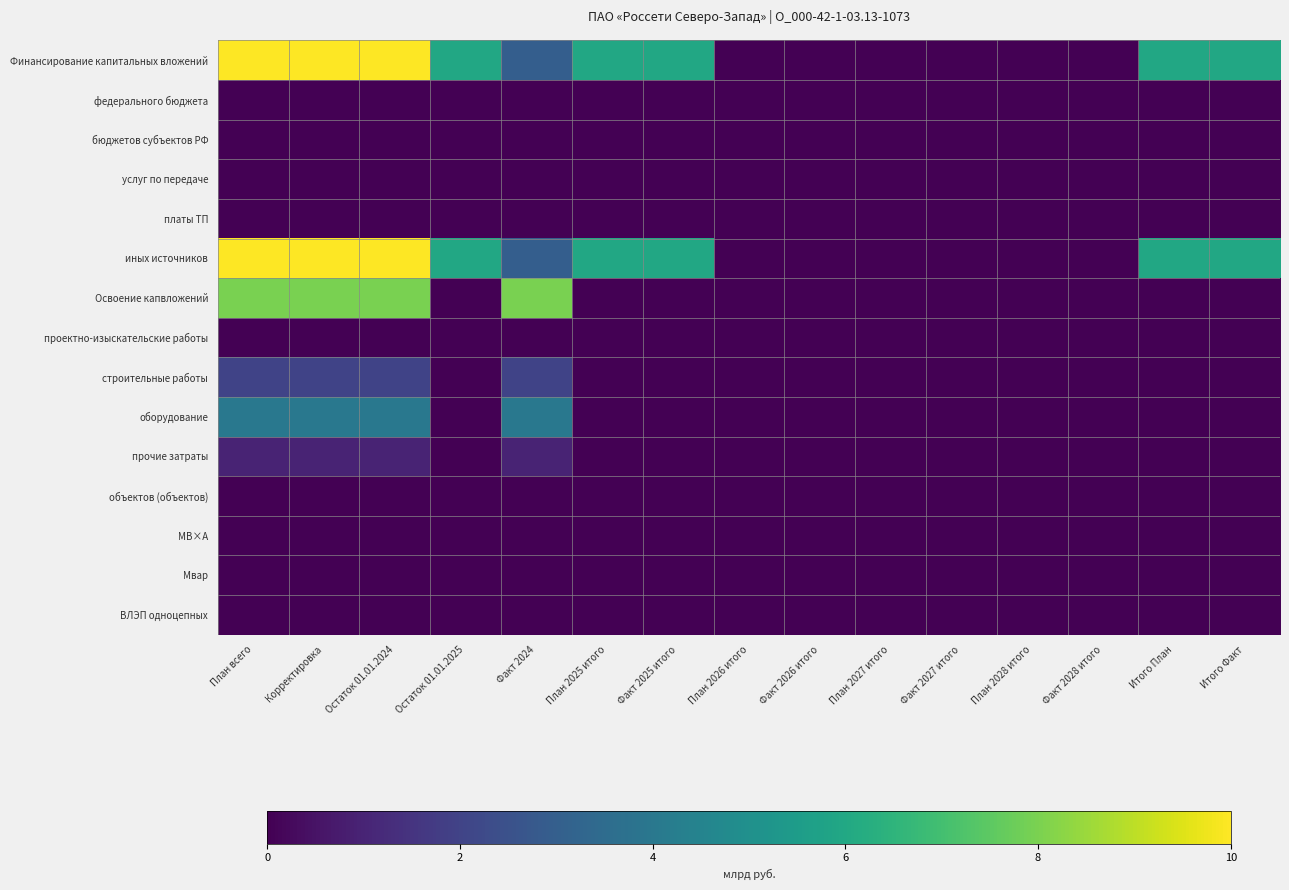

Reading right to left, what are all the values shown in this chart?

Финансирование капитальных вложений: Итого Факт=6	Итого План=6	Факт 2028 итого=0	План 2028 итого=0	Факт 2027 итого=0	План 2027 итого=0	Факт 2026 итого=0	План 2026 итого=0	Факт 2025 итого=6	План 2025 итого=6	Факт 2024=3	Остаток 01.01.2025=6	Остаток 01.01.2024=10	Корректировка=10	План всего=10
федерального бюджета: Итого Факт=0	Итого План=0	Факт 2028 итого=0	План 2028 итого=0	Факт 2027 итого=0	План 2027 итого=0	Факт 2026 итого=0	План 2026 итого=0	Факт 2025 итого=0	План 2025 итого=0	Факт 2024=0	Остаток 01.01.2025=0	Остаток 01.01.2024=0	Корректировка=0	План всего=0
бюджетов субъектов РФ: Итого Факт=0	Итого План=0	Факт 2028 итого=0	План 2028 итого=0	Факт 2027 итого=0	План 2027 итого=0	Факт 2026 итого=0	План 2026 итого=0	Факт 2025 итого=0	План 2025 итого=0	Факт 2024=0	Остаток 01.01.2025=0	Остаток 01.01.2024=0	Корректировка=0	План всего=0
услуг по передаче: Итого Факт=0	Итого План=0	Факт 2028 итого=0	План 2028 итого=0	Факт 2027 итого=0	План 2027 итого=0	Факт 2026 итого=0	План 2026 итого=0	Факт 2025 итого=0	План 2025 итого=0	Факт 2024=0	Остаток 01.01.2025=0	Остаток 01.01.2024=0	Корректировка=0	План всего=0
платы ТП: Итого Факт=0	Итого План=0	Факт 2028 итого=0	План 2028 итого=0	Факт 2027 итого=0	План 2027 итого=0	Факт 2026 итого=0	План 2026 итого=0	Факт 2025 итого=0	План 2025 итого=0	Факт 2024=0	Остаток 01.01.2025=0	Остаток 01.01.2024=0	Корректировка=0	План всего=0
иных источников: Итого Факт=6	Итого План=6	Факт 2028 итого=0	План 2028 итого=0	Факт 2027 итого=0	План 2027 итого=0	Факт 2026 итого=0	План 2026 итого=0	Факт 2025 итого=6	План 2025 итого=6	Факт 2024=3	Остаток 01.01.2025=6	Остаток 01.01.2024=10	Корректировка=10	План всего=10
Освоение капвложений: Итого Факт=0	Итого План=0	Факт 2028 итого=0	План 2028 итого=0	Факт 2027 итого=0	План 2027 итого=0	Факт 2026 итого=0	План 2026 итого=0	Факт 2025 итого=0	План 2025 итого=0	Факт 2024=8	Остаток 01.01.2025=0	Остаток 01.01.2024=8	Корректировка=8	План всего=8
проектно-изыскательские работы: Итого Факт=0	Итого План=0	Факт 2028 итого=0	План 2028 итого=0	Факт 2027 итого=0	План 2027 итого=0	Факт 2026 итого=0	План 2026 итого=0	Факт 2025 итого=0	План 2025 итого=0	Факт 2024=0	Остаток 01.01.2025=0	Остаток 01.01.2024=0	Корректировка=0	План всего=0
строительные работы: Итого Факт=0	Итого План=0	Факт 2028 итого=0	План 2028 итого=0	Факт 2027 итого=0	План 2027 итого=0	Факт 2026 итого=0	План 2026 итого=0	Факт 2025 итого=0	План 2025 итого=0	Факт 2024=2	Остаток 01.01.2025=0	Остаток 01.01.2024=2	Корректировка=2	План всего=2
оборудование: Итого Факт=0	Итого План=0	Факт 2028 итого=0	План 2028 итого=0	Факт 2027 итого=0	План 2027 итого=0	Факт 2026 итого=0	План 2026 итого=0	Факт 2025 итого=0	План 2025 итого=0	Факт 2024=4	Остаток 01.01.2025=0	Остаток 01.01.2024=4	Корректировка=4	План всего=4
прочие затраты: Итого Факт=0	Итого План=0	Факт 2028 итого=0	План 2028 итого=0	Факт 2027 итого=0	План 2027 итого=0	Факт 2026 итого=0	План 2026 итого=0	Факт 2025 итого=0	План 2025 итого=0	Факт 2024=1	Остаток 01.01.2025=0	Остаток 01.01.2024=1	Корректировка=1	План всего=1
объектов (объектов): Итого Факт=0	Итого План=0	Факт 2028 итого=0	План 2028 итого=0	Факт 2027 итого=0	План 2027 итого=0	Факт 2026 итого=0	План 2026 итого=0	Факт 2025 итого=0	План 2025 итого=0	Факт 2024=0	Остаток 01.01.2025=0	Остаток 01.01.2024=0	Корректировка=0	План всего=0
МВ×А: Итого Факт=0	Итого План=0	Факт 2028 итого=0	План 2028 итого=0	Факт 2027 итого=0	План 2027 итого=0	Факт 2026 итого=0	План 2026 итого=0	Факт 2025 итого=0	План 2025 итого=0	Факт 2024=0	Остаток 01.01.2025=0	Остаток 01.01.2024=0	Корректировка=0	План всего=0
Мвар: Итого Факт=0	Итого План=0	Факт 2028 итого=0	План 2028 итого=0	Факт 2027 итого=0	План 2027 итого=0	Факт 2026 итого=0	План 2026 итого=0	Факт 2025 итого=0	План 2025 итого=0	Факт 2024=0	Остаток 01.01.2025=0	Остаток 01.01.2024=0	Корректировка=0	План всего=0
ВЛЭП одноцепных: Итого Факт=0	Итого План=0	Факт 2028 итого=0	План 2028 итого=0	Факт 2027 итого=0	План 2027 итого=0	Факт 2026 итого=0	План 2026 итого=0	Факт 2025 итого=0	План 2025 итого=0	Факт 2024=0	Остаток 01.01.2025=0	Остаток 01.01.2024=0	Корректировка=0	План всего=0